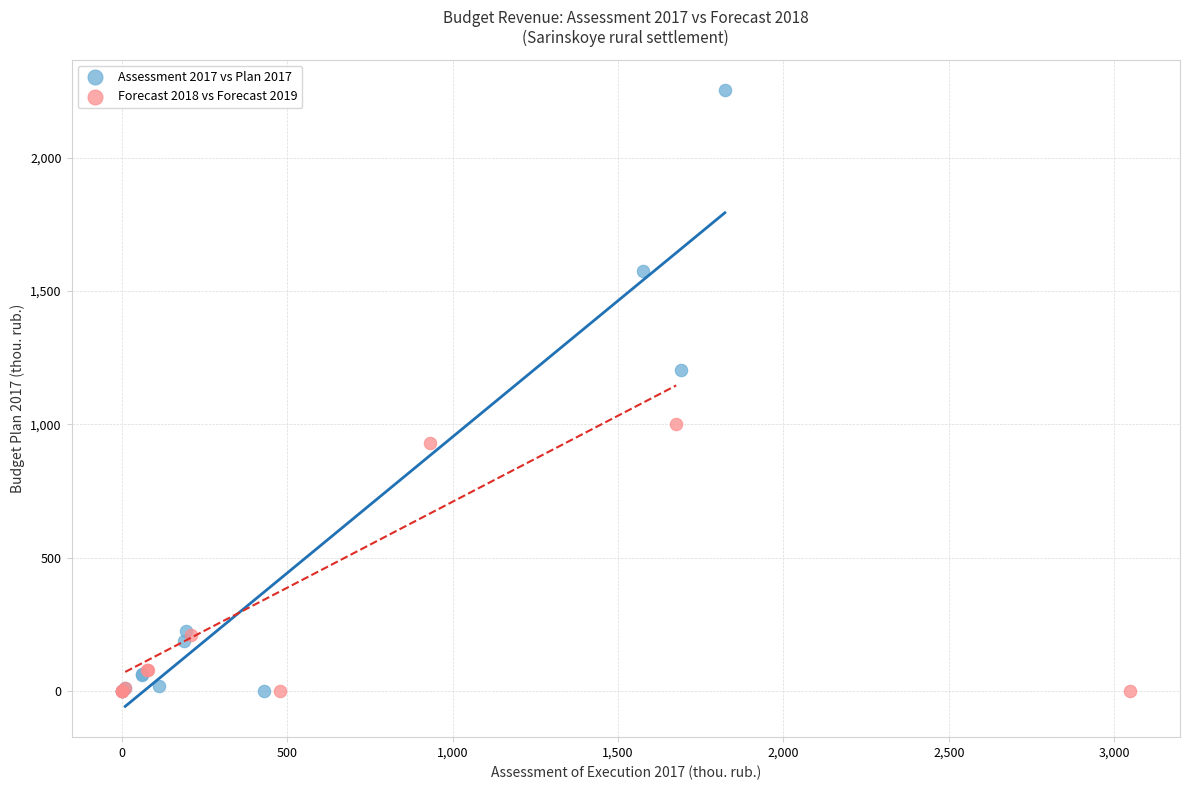

Which series contains the highest Y value?

Assessment 2017 vs Plan 2017